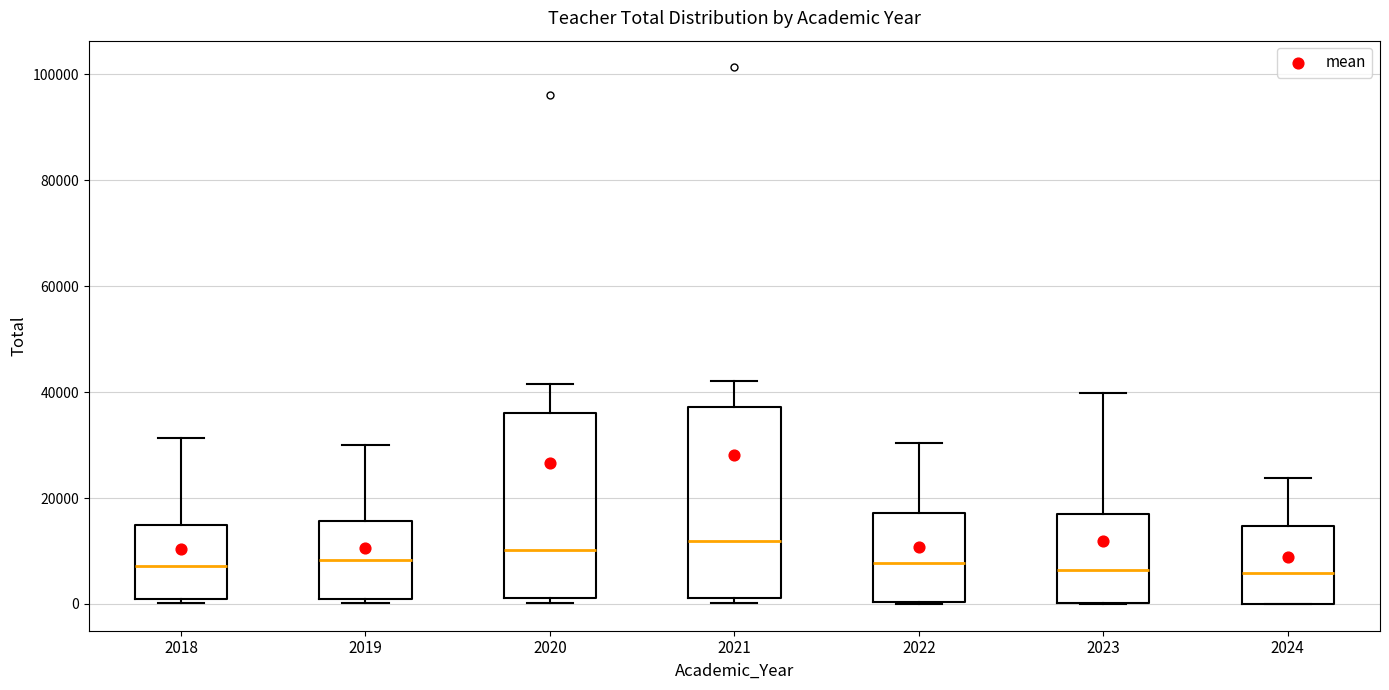

Reading left to right, read every box against the y-axis: the position of its median line, the range the box covers, and the ends of its whiskers. The values are not printed on the chart, so give them approximately, as read against the axis.

2018: median 8000, box 0 to 14000, whiskers 0 (just below the box's lower edge) to 32000
2019: median 8000, box 0 to 16000, whiskers 0 (just below the box's lower edge) to 30000
2020: median 10000, box 2000 to 36000, whiskers 0 to 42000
2021: median 12000, box 2000 to 38000, whiskers 0 to 42000
2022: median 8000, box 0 to 18000, whiskers 0 to 30000
2023: median 6000, box 0 to 18000, whiskers 0 to 40000
2024: median 6000, box 0 to 14000, whiskers 0 to 24000